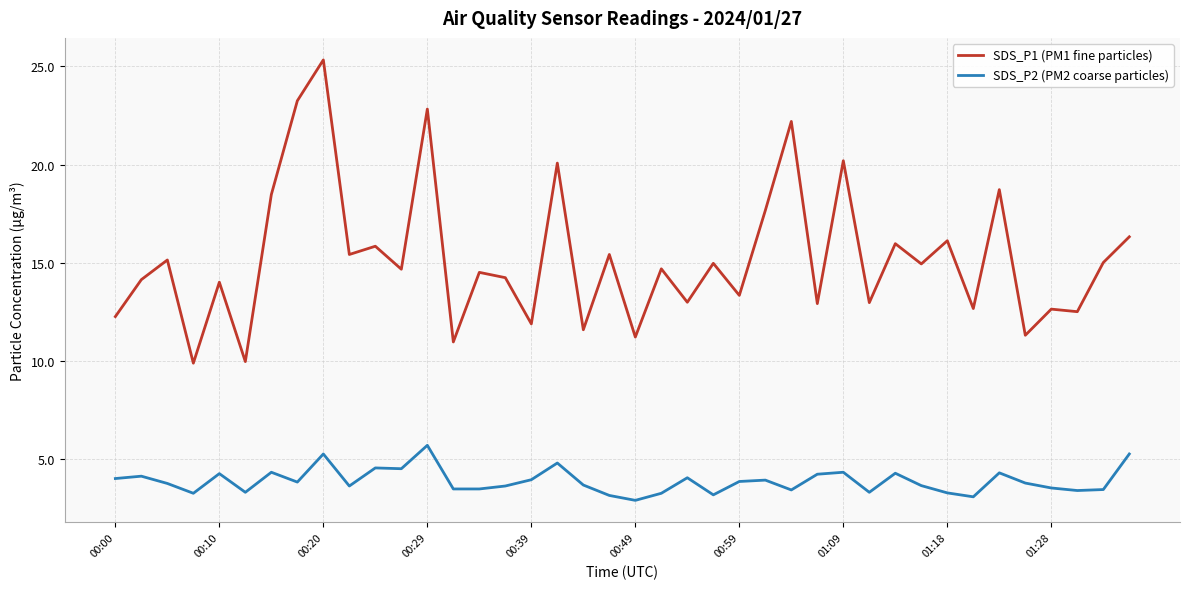

Count the number of data series in this chart.

2